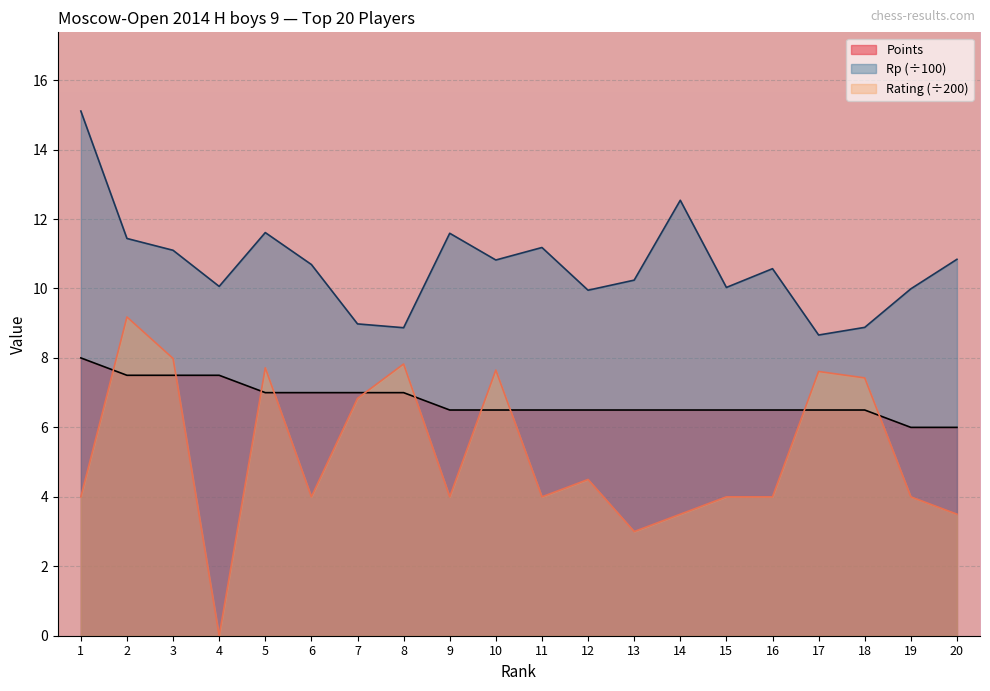

True or false: Points has more than 2 points higher than both neighbors.

False